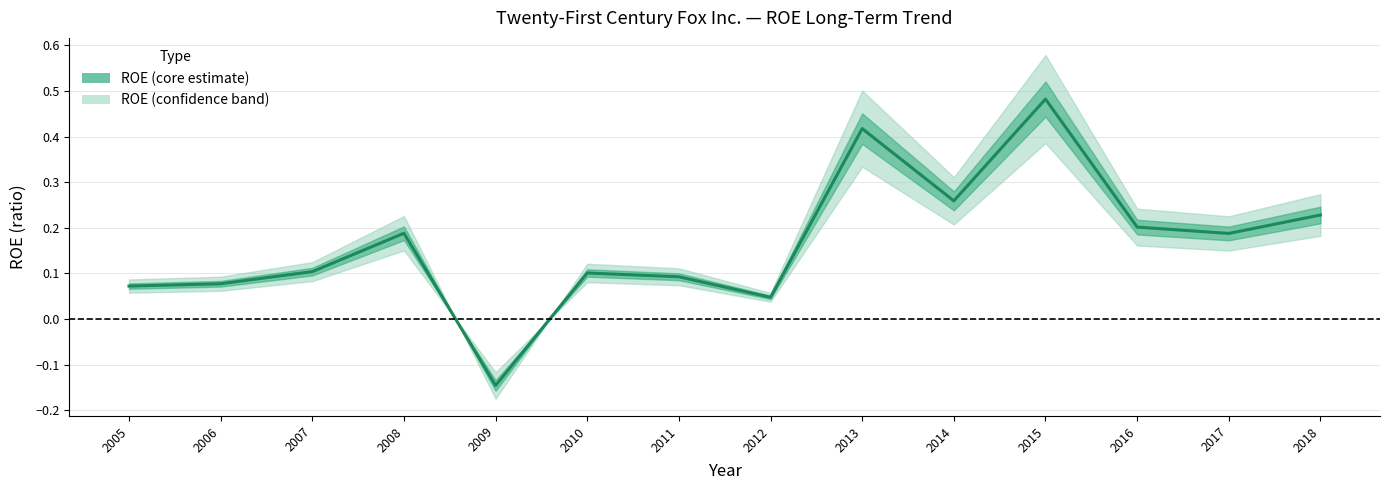

How many data points are above 0?

13